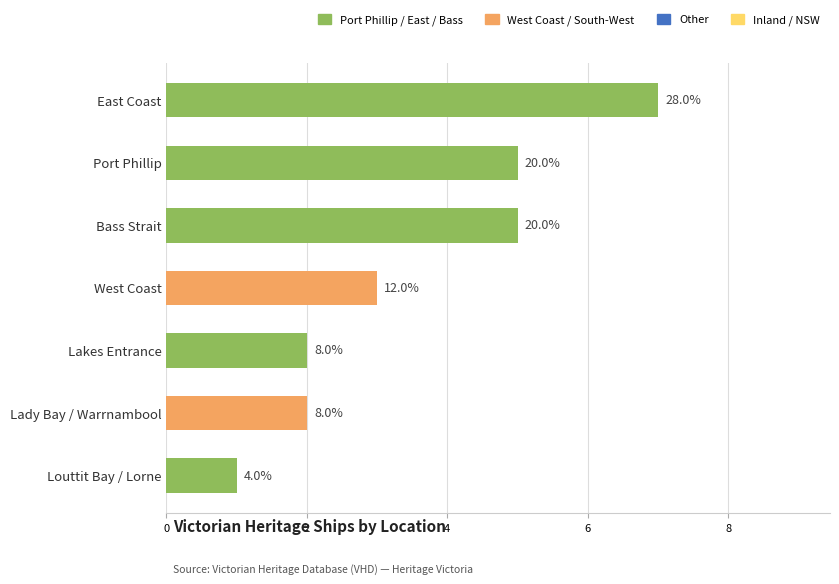

What is the difference between the second highest and second lowest values?

3